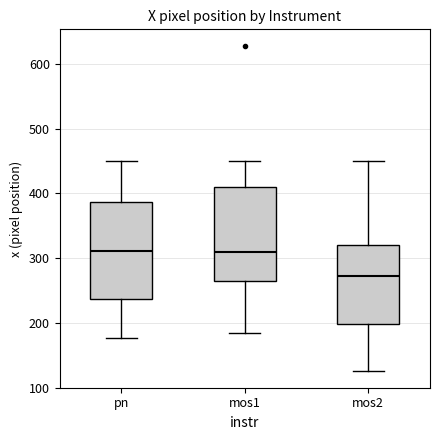

Where does the median line of the box for mos2 sit on the y-axis? The values are not printed on the chart, so give them approximately, as read against the axis.

270